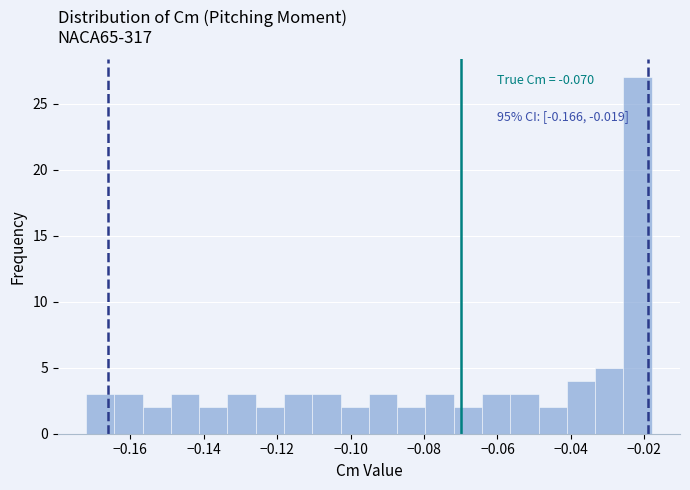

Around what value on the x-axis is the tallest bar? Give the approximate position of its centre, as read against the axis.

-0.022